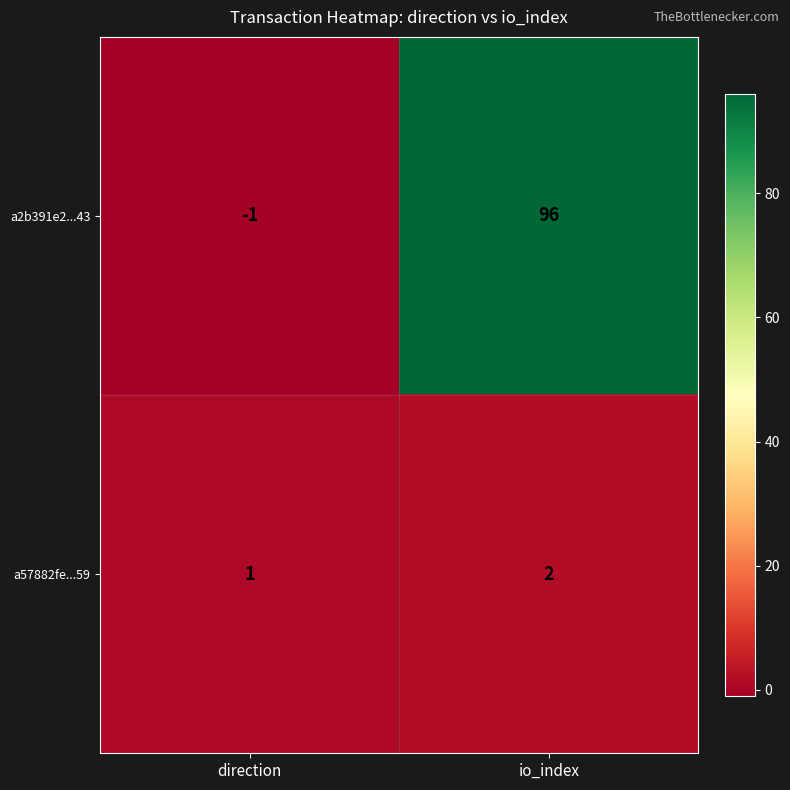

True or false: a57882fe...59 has a value of 1 at direction.

True